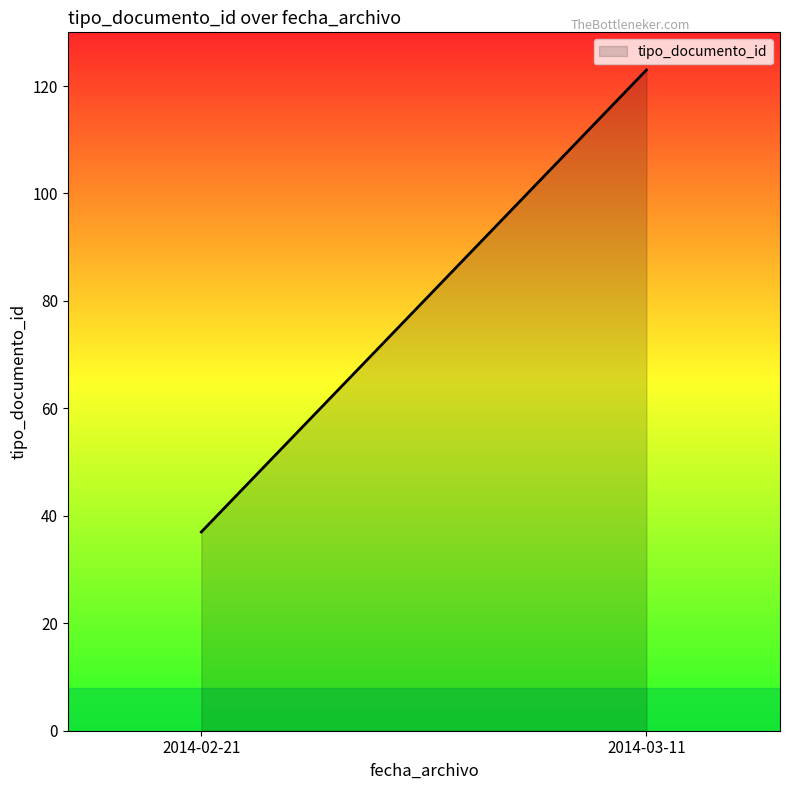

What is the sum of all values?

160